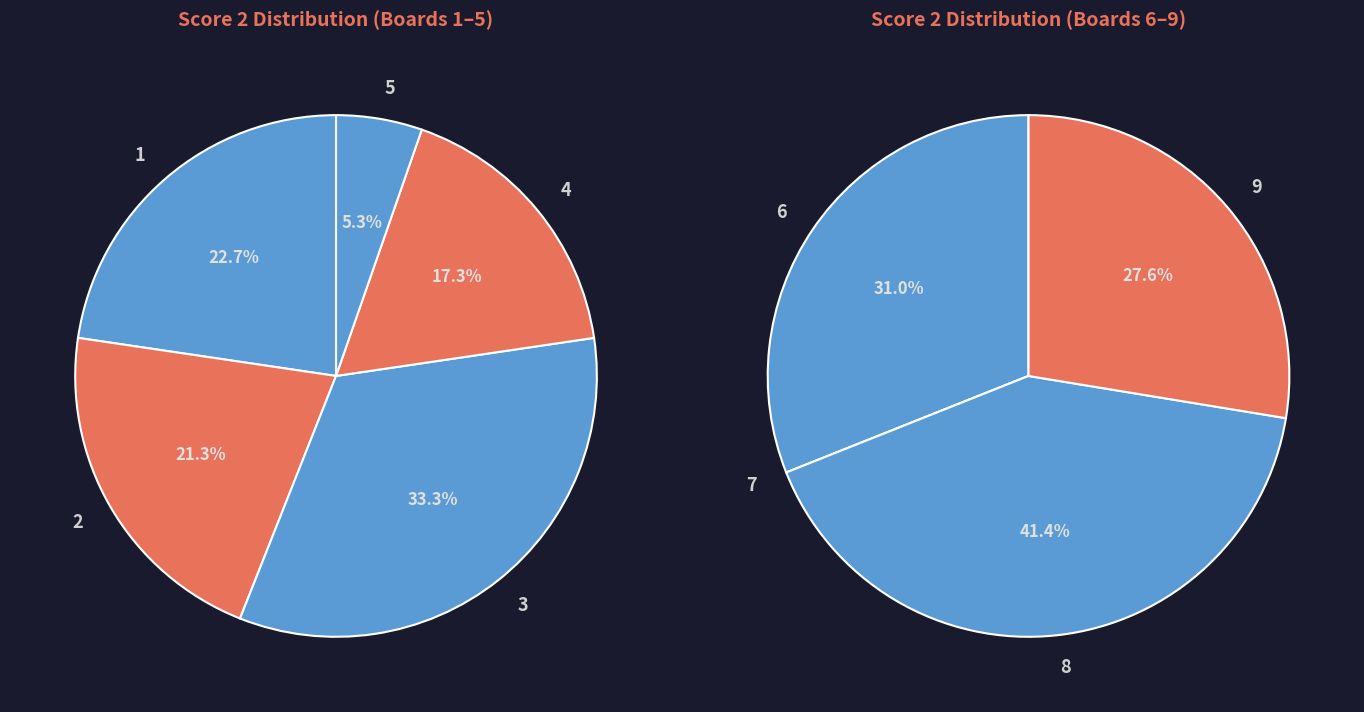

Which category has the biggest portion of the pie?

3